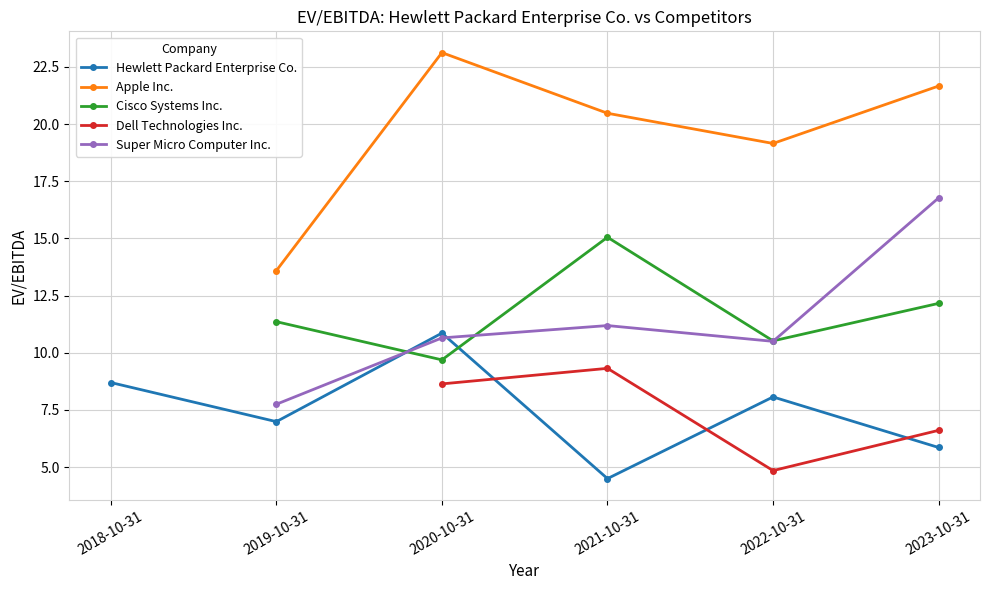

The value of Cisco Systems Inc. at 2023-10-31 is 16.8. True or false?

False